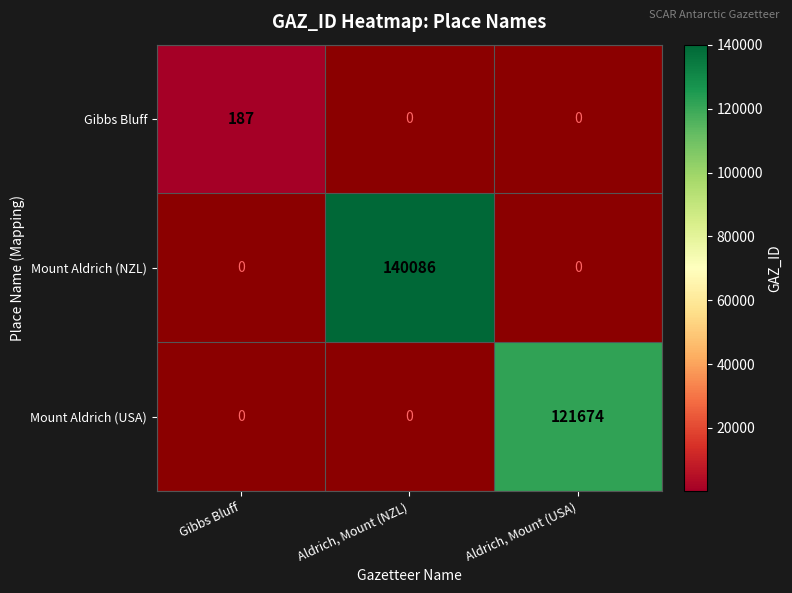

At how many categories does at least one series exceed 97852?

2